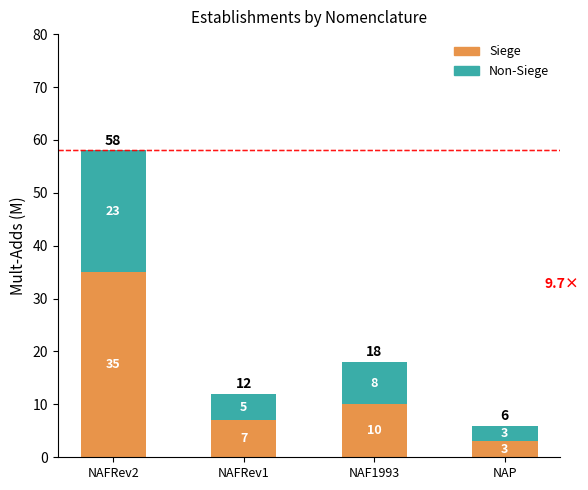

Reading left to right, list the values for the Siege series.

35	7	10	3